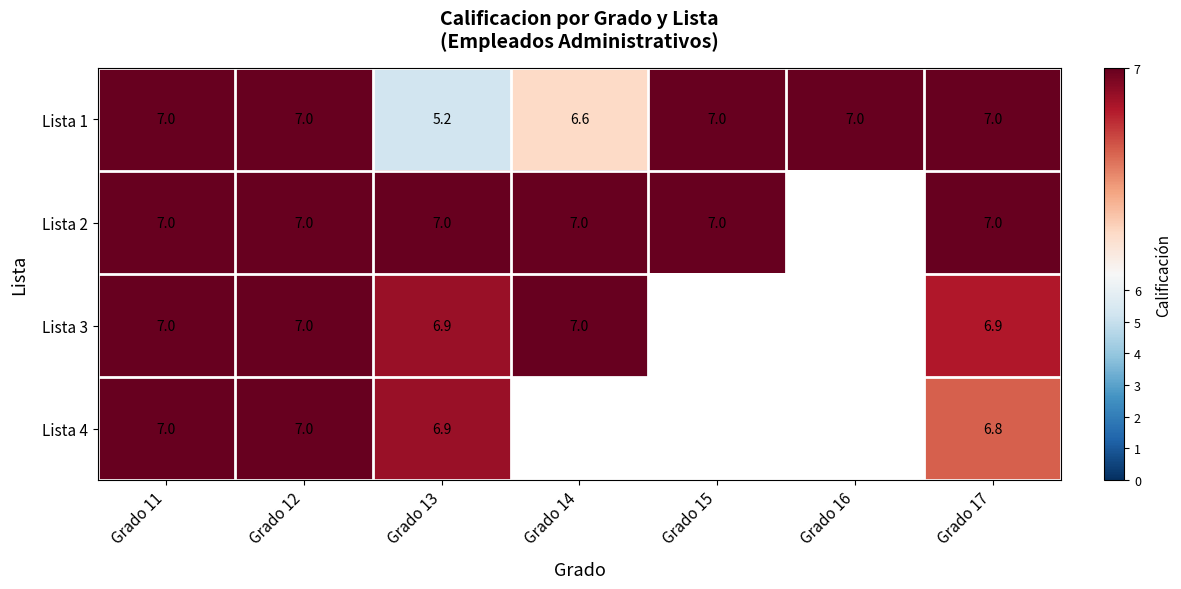

At how many categories does at least one series exceed 6?

7